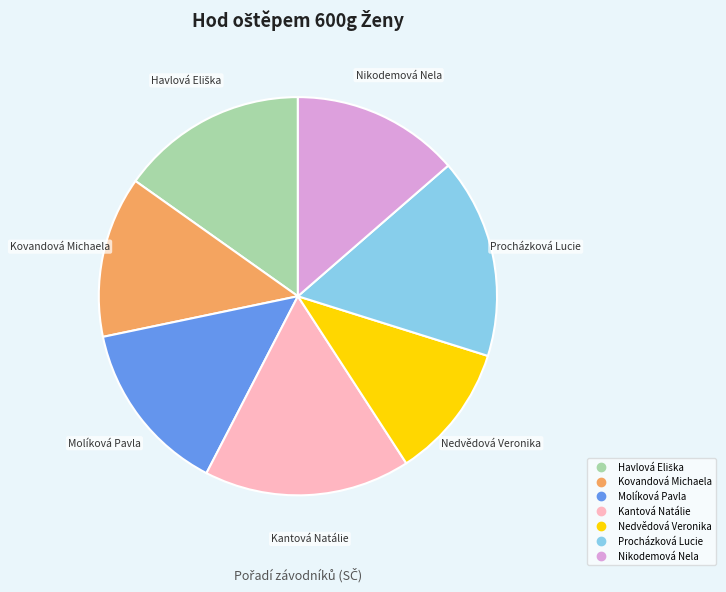

Between Kantová Natálie and Kovandová Michaela, which is larger?

Kantová Natálie